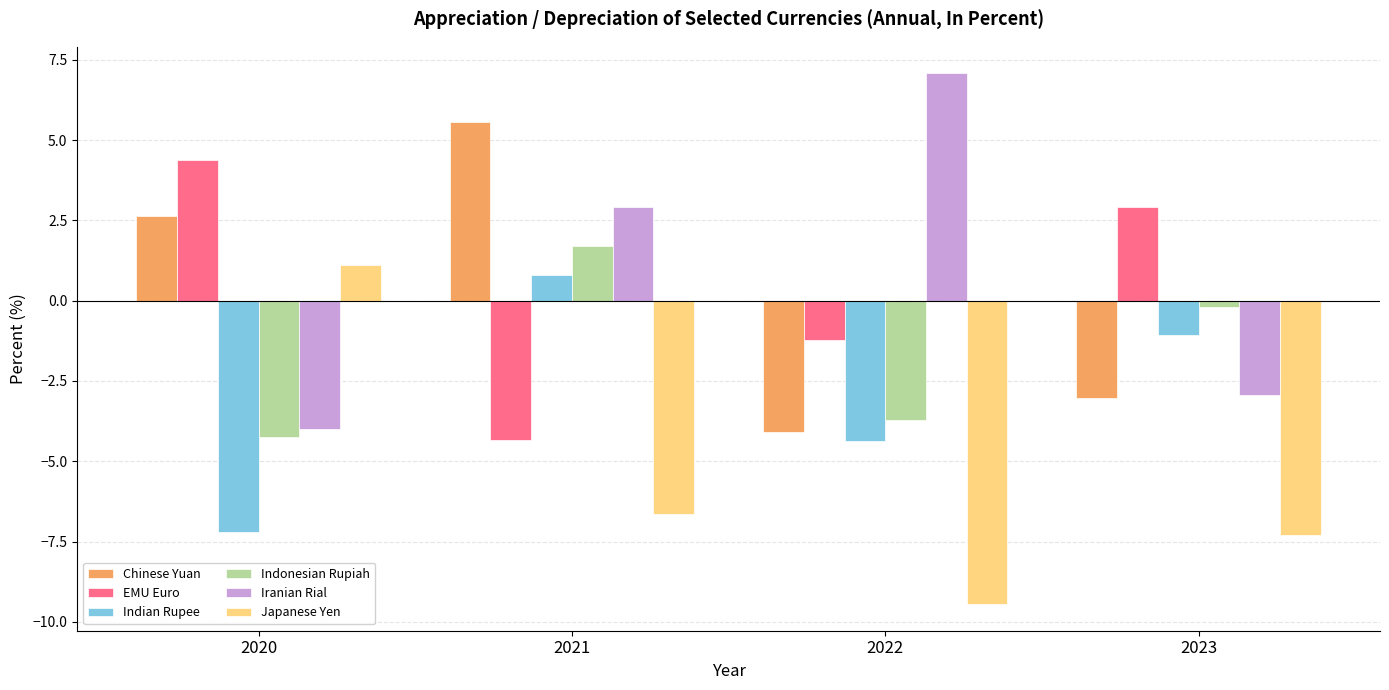

The EMU Euro series shows 1.5 at 2020. True or false?

False